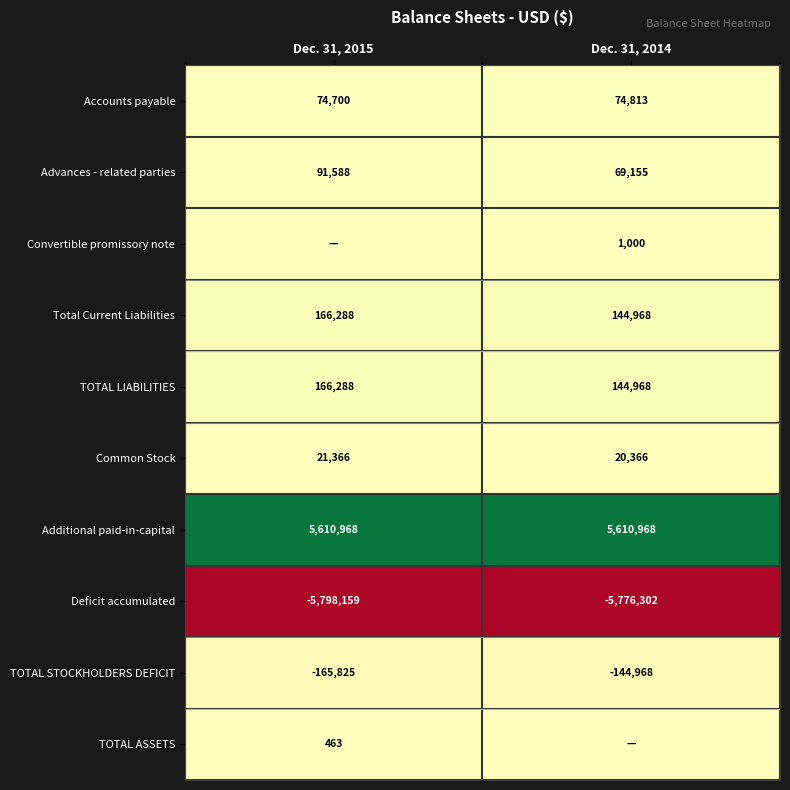

What is the maximum value for TOTAL STOCKHOLDERS DEFICIT?

-144968